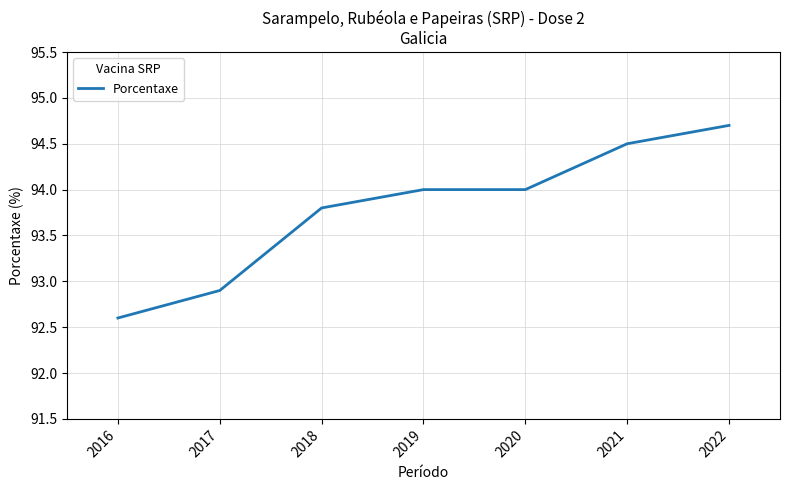

What is the difference between the values at 2019 and 2016?

1.4